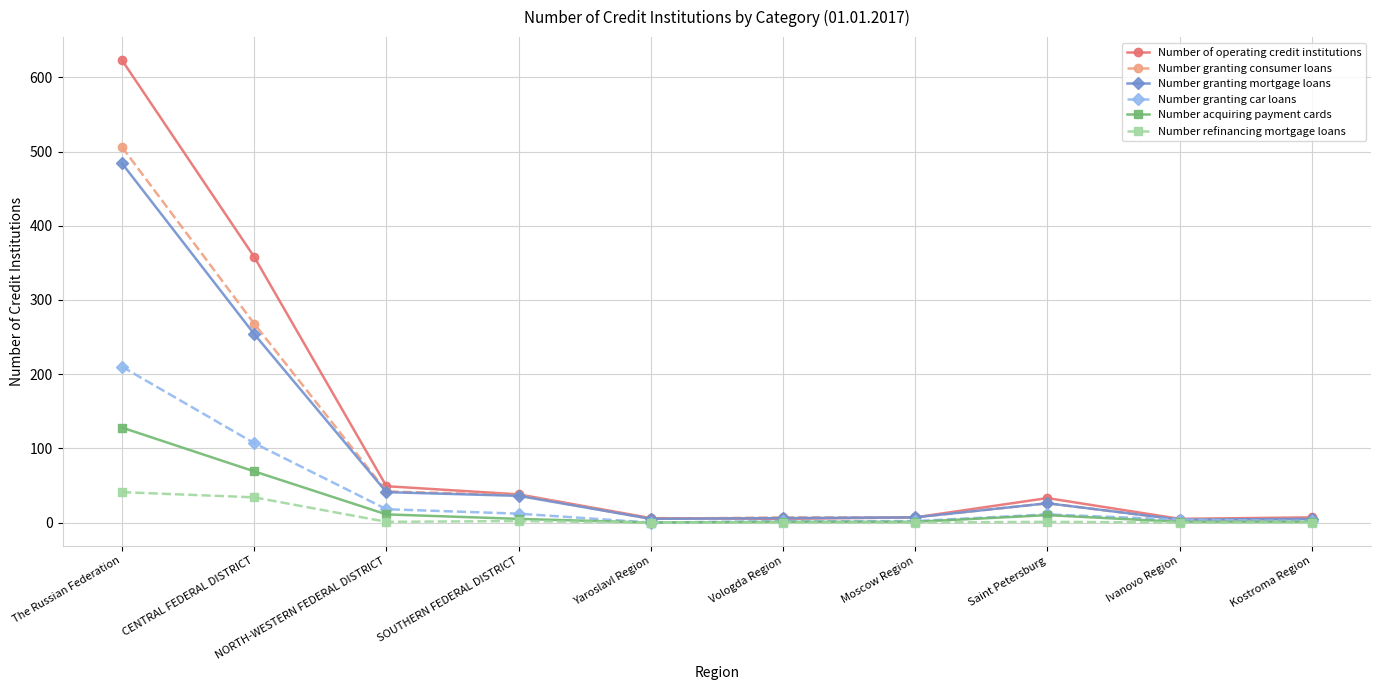

What are all the series names shown in the legend?

Number of operating credit institutions, Number granting consumer loans, Number granting mortgage loans, Number granting car loans, Number acquiring payment cards, Number refinancing mortgage loans